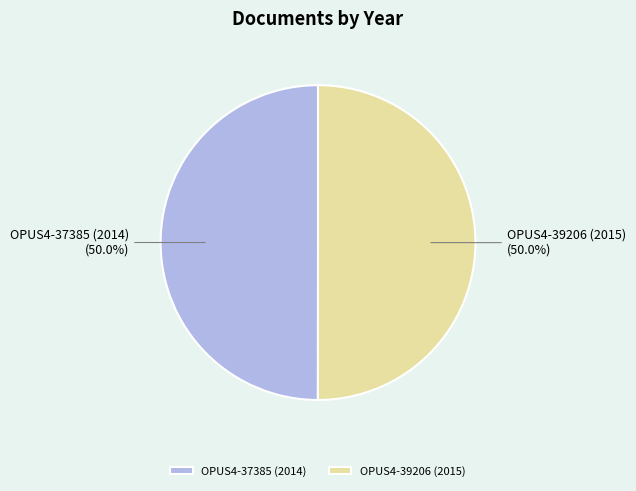

What percentage do OPUS4-39206 (2015) and OPUS4-37385 (2014) together represent?

100.0%